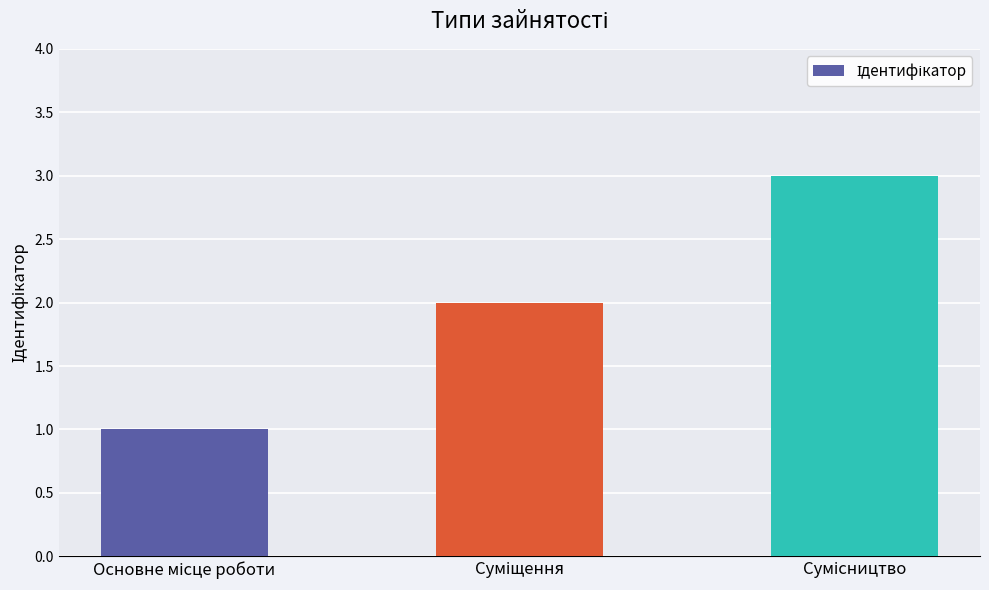

How many series are shown in this chart?

1